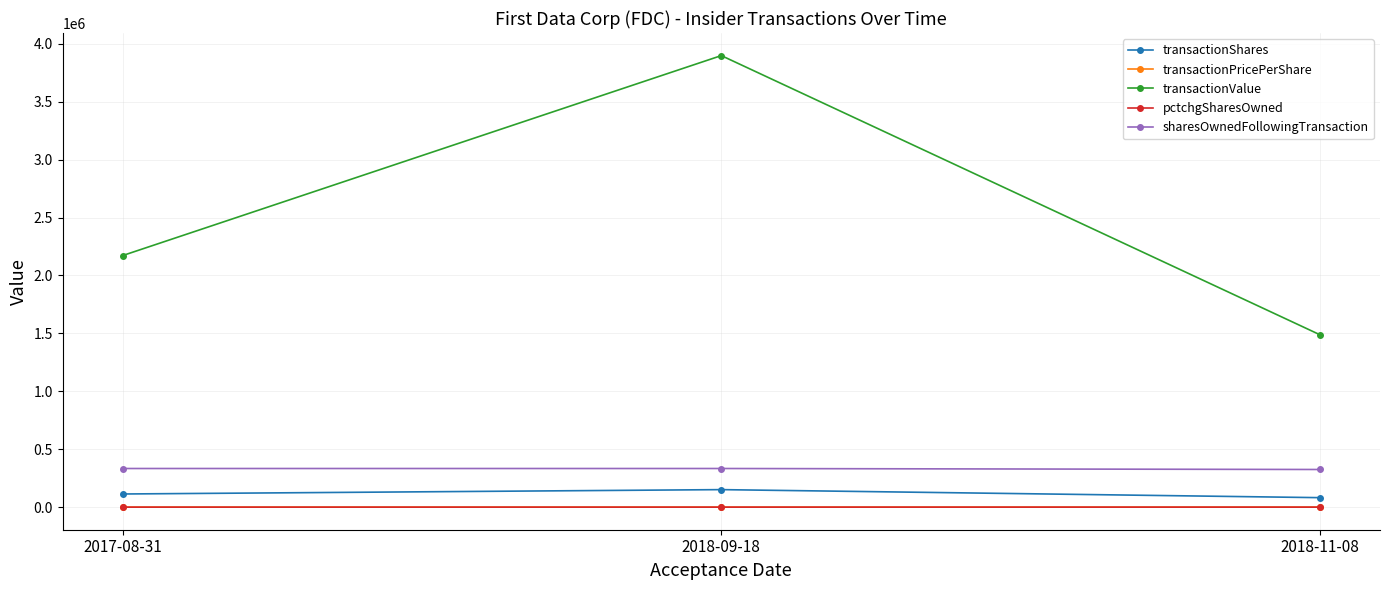

Which series has the widest spread of values?

transactionValue